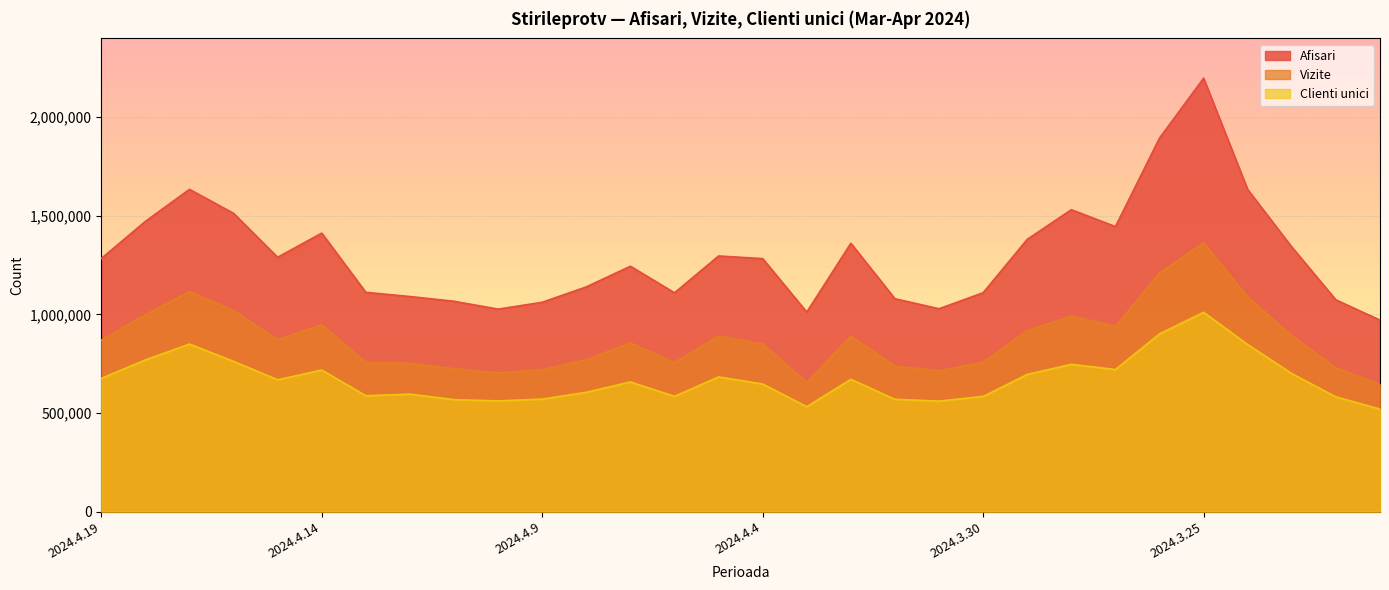

What is the smallest value displayed?

519885